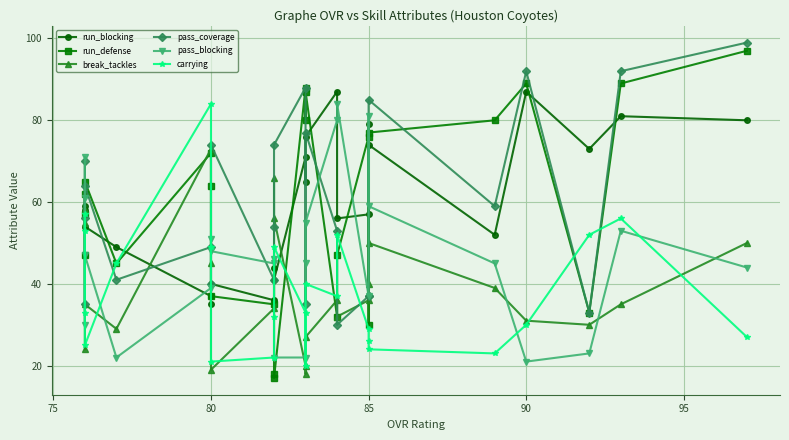

What is the difference between the maximum and minimum values in the break_tackles series?

55